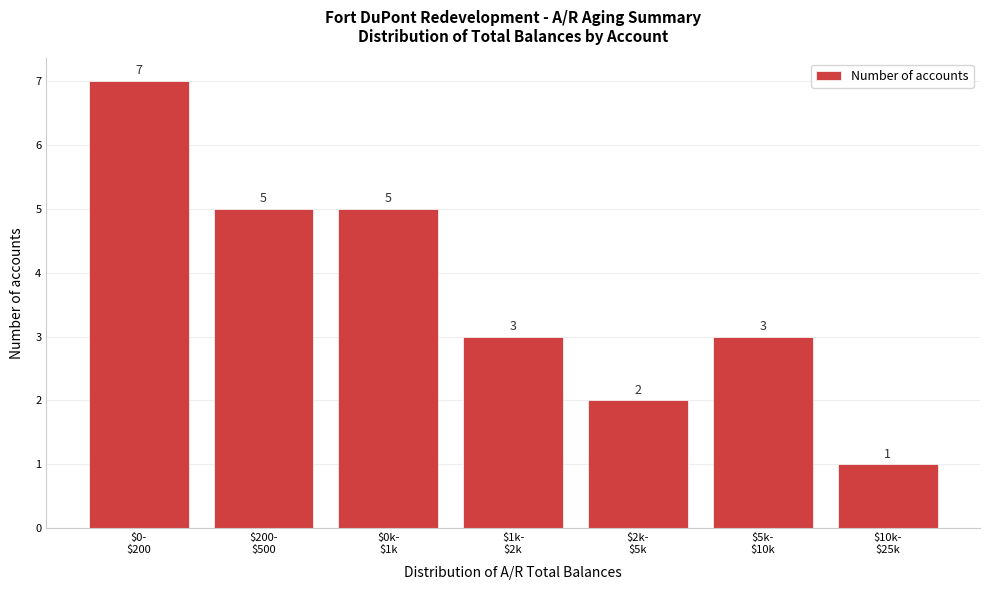

Reading left to right, transcribe all the data shown in this chart.

7	5	5	3	2	3	1